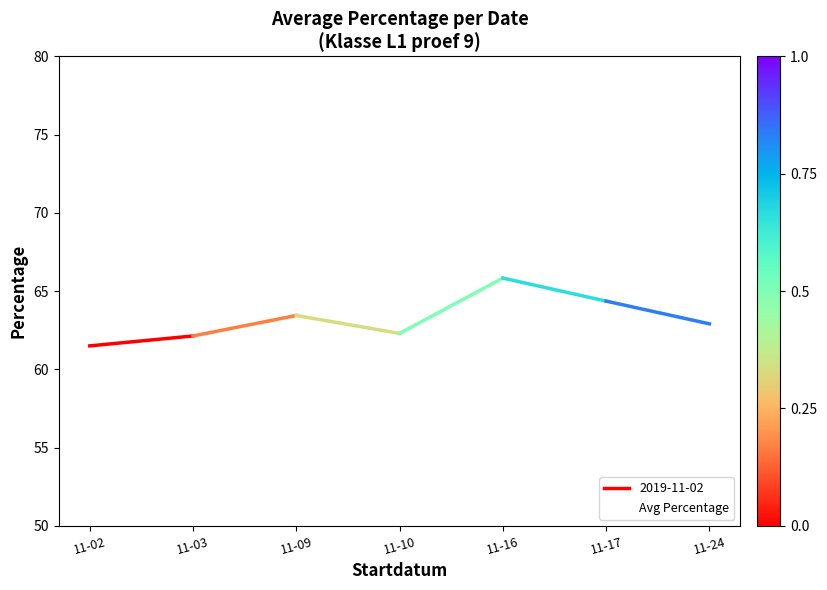

What is the sum of the values at 11-16 and 11-09?

129.3